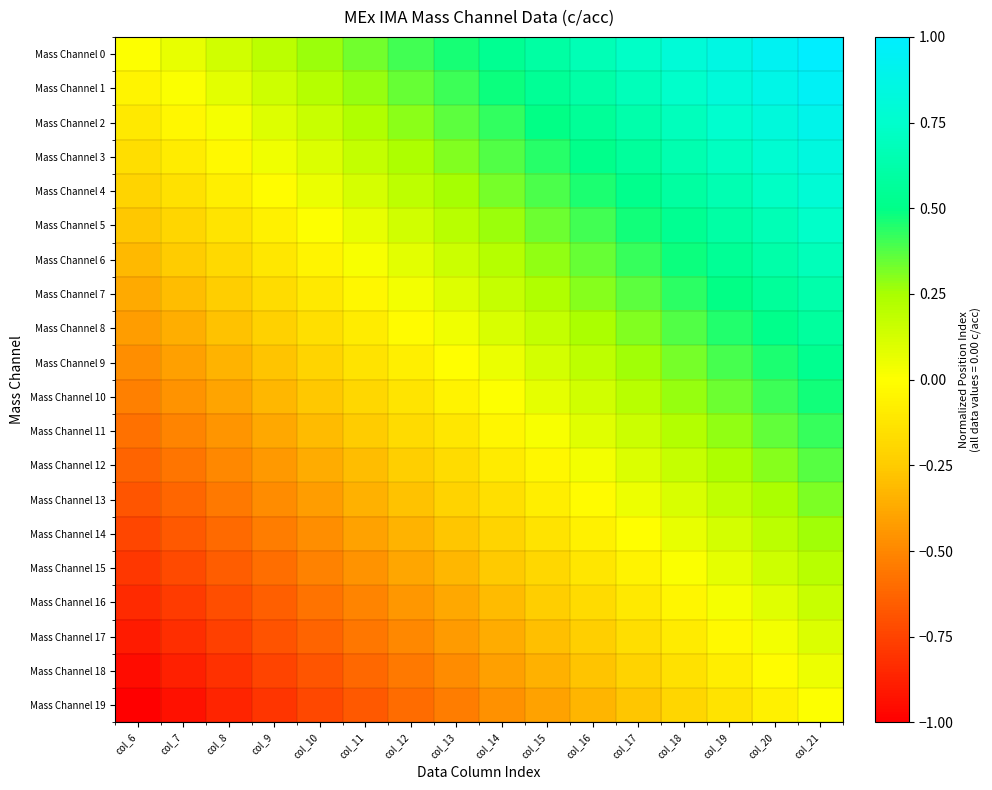

Reading right to left, transcribe all the data shown in this chart.

Mass Channel 0: col_21=1.0	col_20=0.9	col_19=0.9	col_18=0.8	col_17=0.7	col_16=0.7	col_15=0.6	col_14=0.5	col_13=0.5	col_12=0.4	col_11=0.3	col_10=0.3	col_9=0.2	col_8=0.1	col_7=0.1	col_6=0.0
Mass Channel 1: col_21=0.9	col_20=0.9	col_19=0.8	col_18=0.7	col_17=0.7	col_16=0.6	col_15=0.5	col_14=0.5	col_13=0.4	col_12=0.3	col_11=0.3	col_10=0.2	col_9=0.1	col_8=0.1	col_7=0.0	col_6=-0.1
Mass Channel 2: col_21=0.9	col_20=0.8	col_19=0.8	col_18=0.7	col_17=0.6	col_16=0.6	col_15=0.5	col_14=0.4	col_13=0.4	col_12=0.3	col_11=0.2	col_10=0.2	col_9=0.1	col_8=0.0	col_7=-0.0	col_6=-0.1
Mass Channel 3: col_21=0.8	col_20=0.8	col_19=0.7	col_18=0.6	col_17=0.6	col_16=0.5	col_15=0.4	col_14=0.4	col_13=0.3	col_12=0.2	col_11=0.2	col_10=0.1	col_9=0.0	col_8=-0.0	col_7=-0.1	col_6=-0.2
Mass Channel 4: col_21=0.8	col_20=0.7	col_19=0.7	col_18=0.6	col_17=0.5	col_16=0.5	col_15=0.4	col_14=0.3	col_13=0.3	col_12=0.2	col_11=0.1	col_10=0.1	col_9=-0.0	col_8=-0.1	col_7=-0.1	col_6=-0.2
Mass Channel 5: col_21=0.7	col_20=0.7	col_19=0.6	col_18=0.5	col_17=0.5	col_16=0.4	col_15=0.3	col_14=0.3	col_13=0.2	col_12=0.1	col_11=0.1	col_10=0.0	col_9=-0.1	col_8=-0.1	col_7=-0.2	col_6=-0.3
Mass Channel 6: col_21=0.7	col_20=0.6	col_19=0.6	col_18=0.5	col_17=0.4	col_16=0.4	col_15=0.3	col_14=0.2	col_13=0.2	col_12=0.1	col_11=0.0	col_10=-0.0	col_9=-0.1	col_8=-0.2	col_7=-0.2	col_6=-0.3
Mass Channel 7: col_21=0.6	col_20=0.6	col_19=0.5	col_18=0.4	col_17=0.4	col_16=0.3	col_15=0.2	col_14=0.2	col_13=0.1	col_12=0.0	col_11=-0.0	col_10=-0.1	col_9=-0.2	col_8=-0.2	col_7=-0.3	col_6=-0.4
Mass Channel 8: col_21=0.6	col_20=0.5	col_19=0.4	col_18=0.4	col_17=0.3	col_16=0.2	col_15=0.2	col_14=0.1	col_13=0.0	col_12=-0.0	col_11=-0.1	col_10=-0.2	col_9=-0.2	col_8=-0.3	col_7=-0.4	col_6=-0.4
Mass Channel 9: col_21=0.5	col_20=0.5	col_19=0.4	col_18=0.3	col_17=0.3	col_16=0.2	col_15=0.1	col_14=0.1	col_13=-0.0	col_12=-0.1	col_11=-0.1	col_10=-0.2	col_9=-0.3	col_8=-0.3	col_7=-0.4	col_6=-0.5
Mass Channel 10: col_21=0.5	col_20=0.4	col_19=0.3	col_18=0.3	col_17=0.2	col_16=0.1	col_15=0.1	col_14=0.0	col_13=-0.1	col_12=-0.1	col_11=-0.2	col_10=-0.3	col_9=-0.3	col_8=-0.4	col_7=-0.5	col_6=-0.5
Mass Channel 11: col_21=0.4	col_20=0.4	col_19=0.3	col_18=0.2	col_17=0.2	col_16=0.1	col_15=0.0	col_14=-0.0	col_13=-0.1	col_12=-0.2	col_11=-0.2	col_10=-0.3	col_9=-0.4	col_8=-0.4	col_7=-0.5	col_6=-0.6
Mass Channel 12: col_21=0.4	col_20=0.3	col_19=0.2	col_18=0.2	col_17=0.1	col_16=0.0	col_15=-0.0	col_14=-0.1	col_13=-0.2	col_12=-0.2	col_11=-0.3	col_10=-0.4	col_9=-0.4	col_8=-0.5	col_7=-0.6	col_6=-0.6
Mass Channel 13: col_21=0.3	col_20=0.2	col_19=0.2	col_18=0.1	col_17=0.0	col_16=-0.0	col_15=-0.1	col_14=-0.2	col_13=-0.2	col_12=-0.3	col_11=-0.4	col_10=-0.4	col_9=-0.5	col_8=-0.6	col_7=-0.6	col_6=-0.7
Mass Channel 14: col_21=0.3	col_20=0.2	col_19=0.1	col_18=0.1	col_17=-0.0	col_16=-0.1	col_15=-0.1	col_14=-0.2	col_13=-0.3	col_12=-0.3	col_11=-0.4	col_10=-0.5	col_9=-0.5	col_8=-0.6	col_7=-0.7	col_6=-0.7
Mass Channel 15: col_21=0.2	col_20=0.1	col_19=0.1	col_18=0.0	col_17=-0.1	col_16=-0.1	col_15=-0.2	col_14=-0.3	col_13=-0.3	col_12=-0.4	col_11=-0.5	col_10=-0.5	col_9=-0.6	col_8=-0.7	col_7=-0.7	col_6=-0.8
Mass Channel 16: col_21=0.2	col_20=0.1	col_19=0.0	col_18=-0.0	col_17=-0.1	col_16=-0.2	col_15=-0.2	col_14=-0.3	col_13=-0.4	col_12=-0.4	col_11=-0.5	col_10=-0.6	col_9=-0.6	col_8=-0.7	col_7=-0.8	col_6=-0.8
Mass Channel 17: col_21=0.1	col_20=0.0	col_19=-0.0	col_18=-0.1	col_17=-0.2	col_16=-0.2	col_15=-0.3	col_14=-0.4	col_13=-0.4	col_12=-0.5	col_11=-0.6	col_10=-0.6	col_9=-0.7	col_8=-0.8	col_7=-0.8	col_6=-0.9
Mass Channel 18: col_21=0.1	col_20=-0.0	col_19=-0.1	col_18=-0.1	col_17=-0.2	col_16=-0.3	col_15=-0.3	col_14=-0.4	col_13=-0.5	col_12=-0.5	col_11=-0.6	col_10=-0.7	col_9=-0.7	col_8=-0.8	col_7=-0.9	col_6=-0.9
Mass Channel 19: col_21=0.0	col_20=-0.1	col_19=-0.1	col_18=-0.2	col_17=-0.3	col_16=-0.3	col_15=-0.4	col_14=-0.5	col_13=-0.5	col_12=-0.6	col_11=-0.7	col_10=-0.7	col_9=-0.8	col_8=-0.9	col_7=-0.9	col_6=-1.0